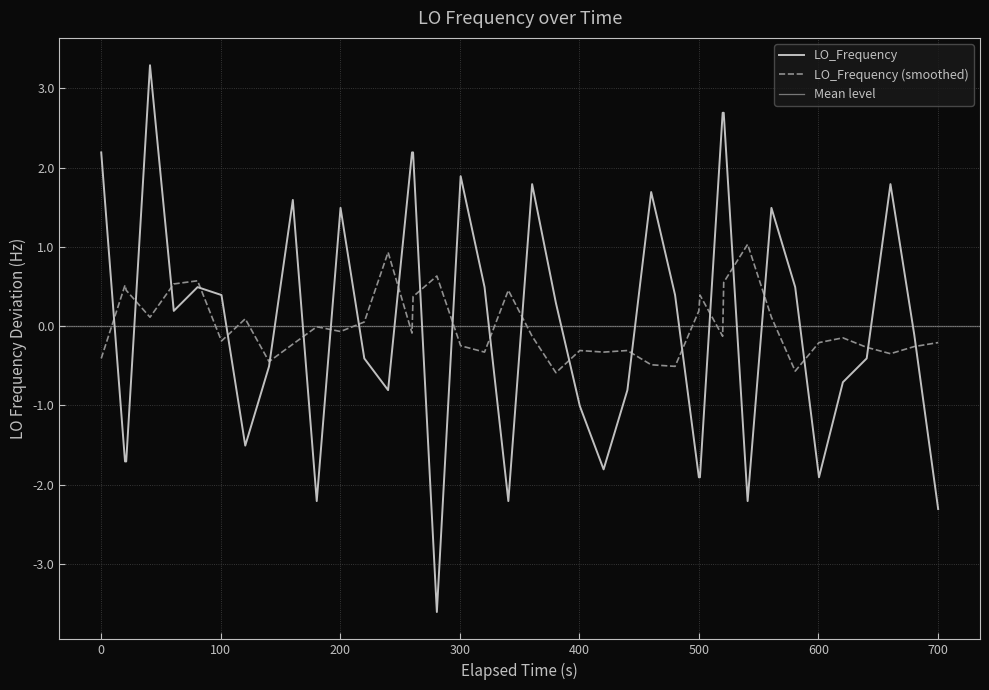

What is the maximum value for LO_Frequency?

3.3